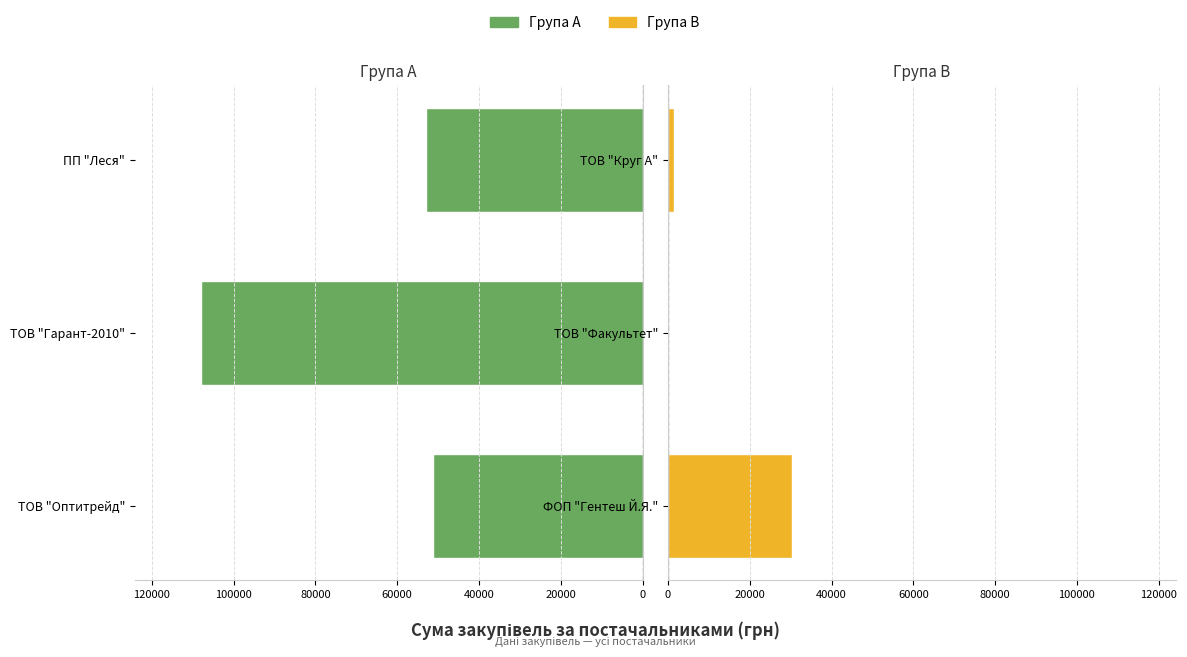

Is the value of Праві at 20000 greater than the value of Ліві at 20000?

No